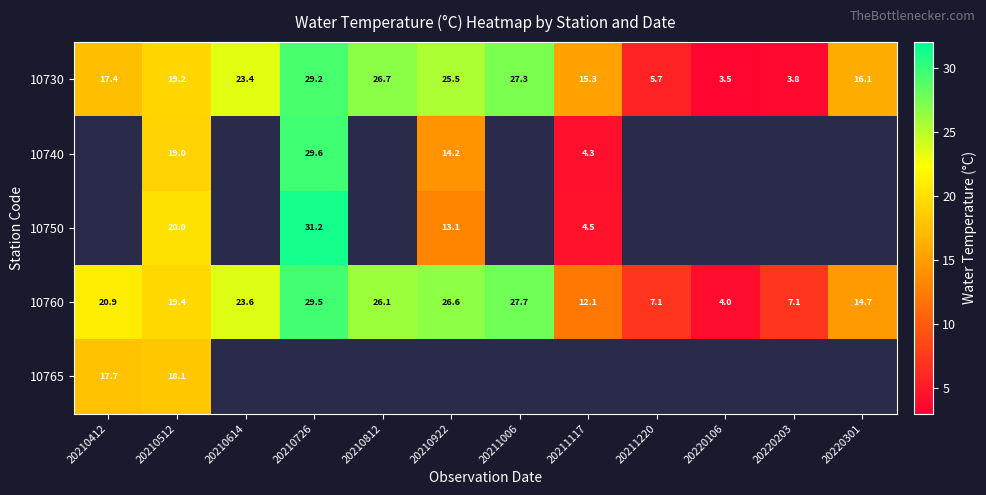

What is the average value of the 10730 series?

17.8